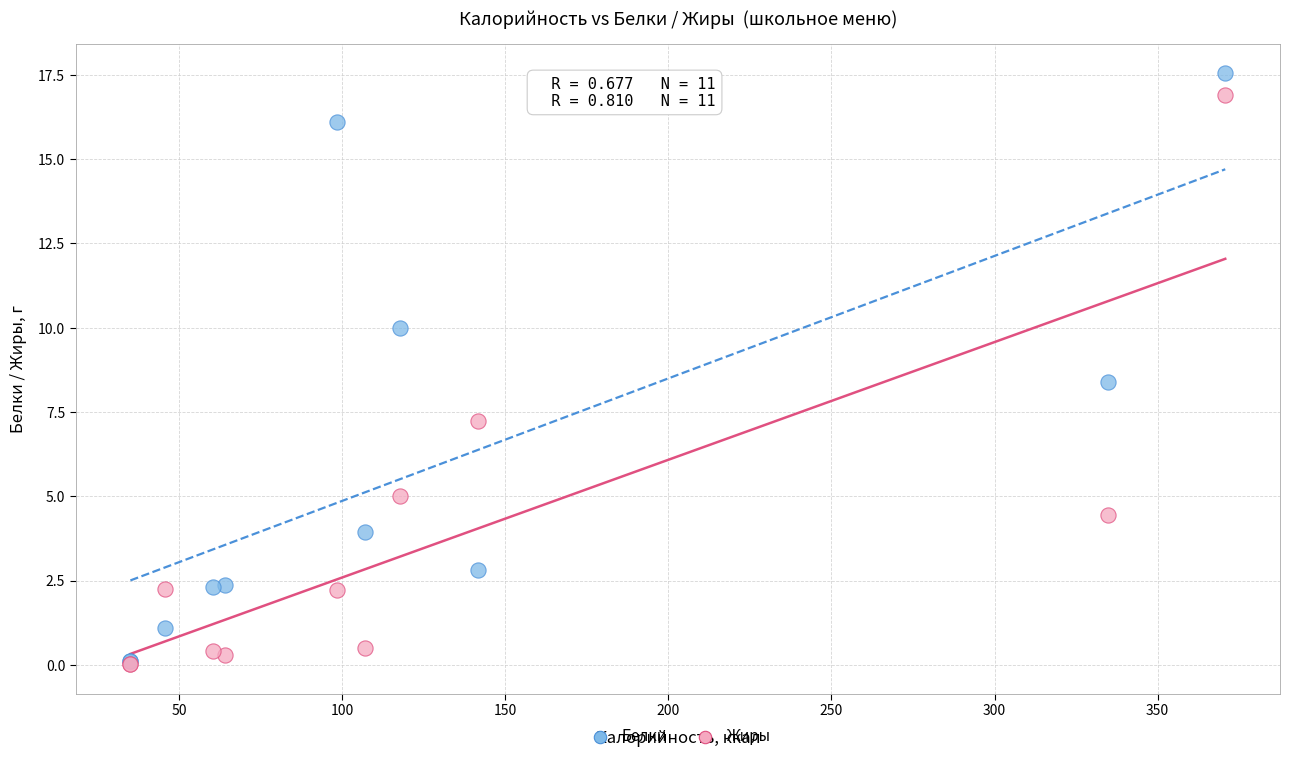

In the Белки series, what Y value is closest to 8?

8.4